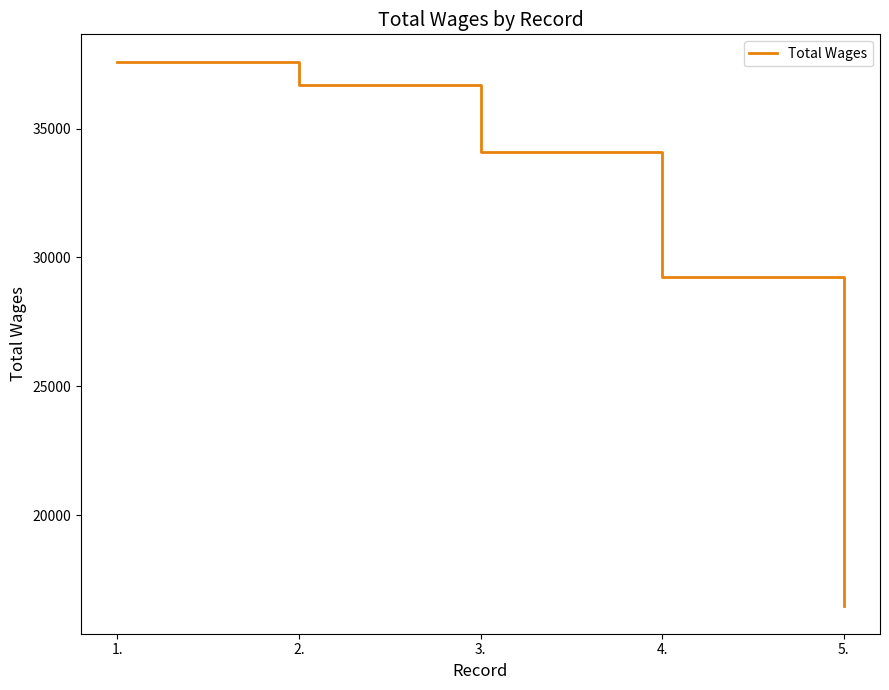

Approximately how many times larger is the value at 3. compared to 5.?

2.1